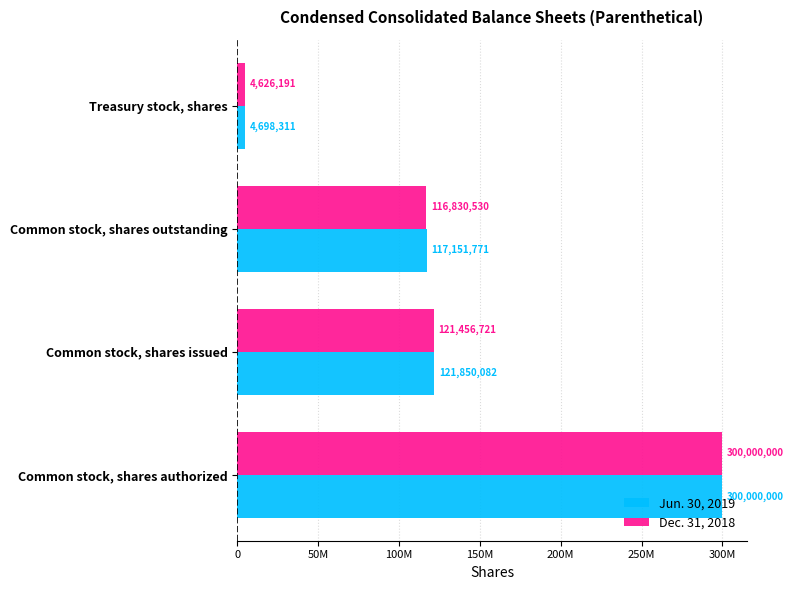

What are all the series names shown in the legend?

Jun. 30, 2019, Dec. 31, 2018